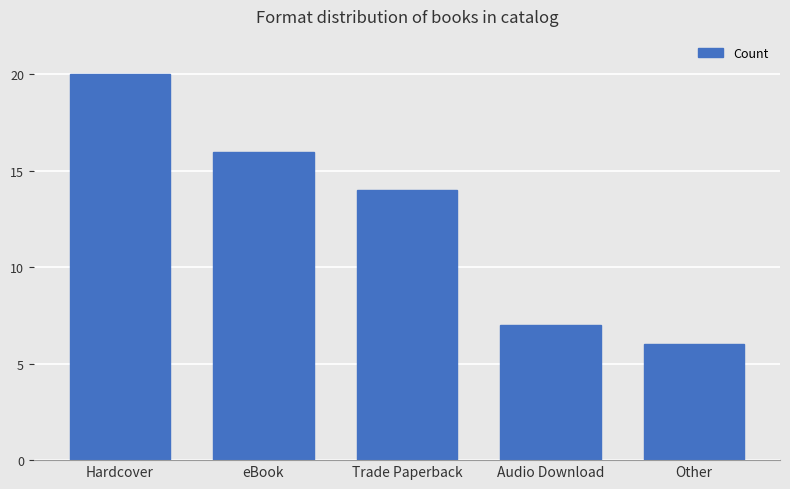

Is it true that the value at Audio Download is 5?

False